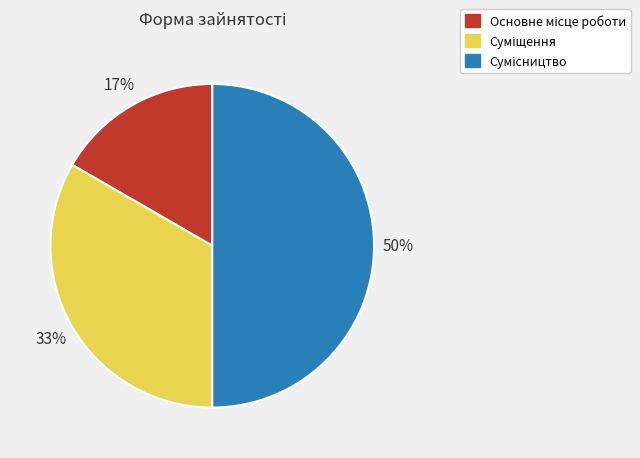

To the nearest percent, what is the average slice percentage?

33%